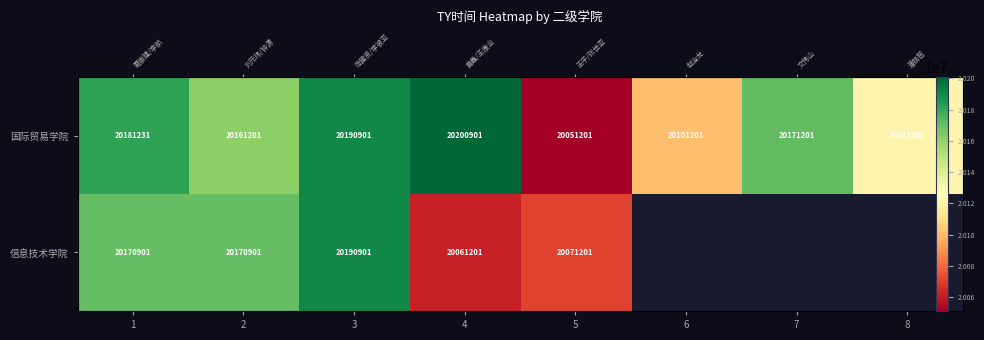

At how many categories does at least one series exceed 20064105?

8